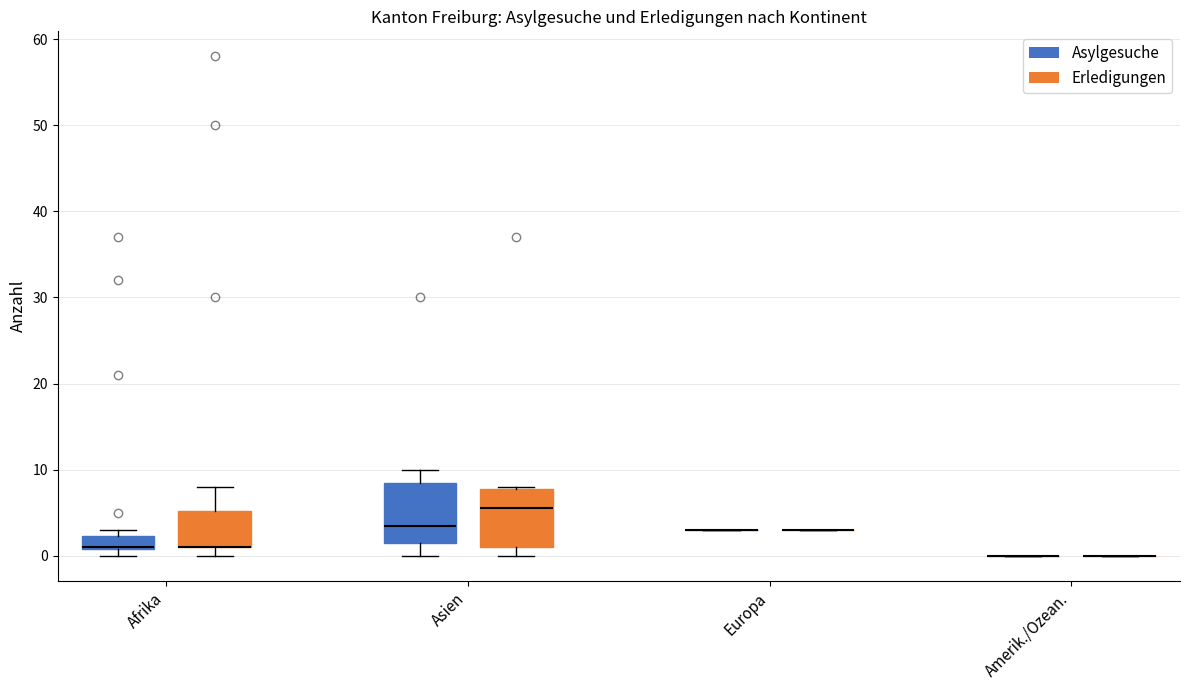

Reading left to right, read every box against the y-axis: the position of its median line, the range the box covers, and the ends of its whiskers. The values are not printed on the chart, so give them approximately, as read against the axis.

Afrika (Asylgesuche): median 1 (drawn on the box's lower edge), box 1 to 2, whiskers 0 to 3
Afrika (Erledigungen): median 1 (drawn on the box's lower edge), box 1 to 5, whiskers 0 to 8
Asien (Asylgesuche): median 4, box 2 to 9, whiskers 0 to 10
Asien (Erledigungen): median 6, box 1 to 8, whiskers 0 to 8
Europa (Asylgesuche): box collapsed to a line at 3, whiskers 3 to 3
Europa (Erledigungen): box collapsed to a line at 3, whiskers 3 to 3
Amerik./Ozean. (Asylgesuche): box collapsed to a line at 0, whiskers 0 to 0
Amerik./Ozean. (Erledigungen): box collapsed to a line at 0, whiskers 0 to 0